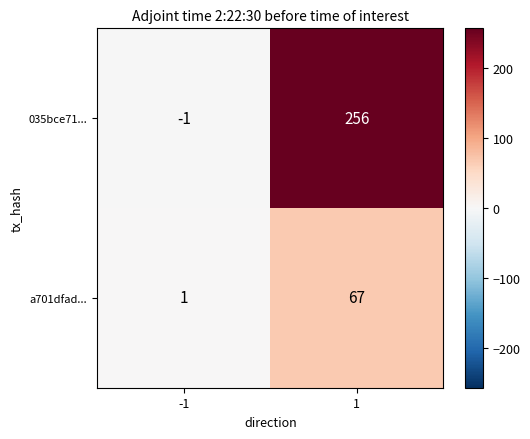

What is the difference between the highest and lowest values at 1?

189